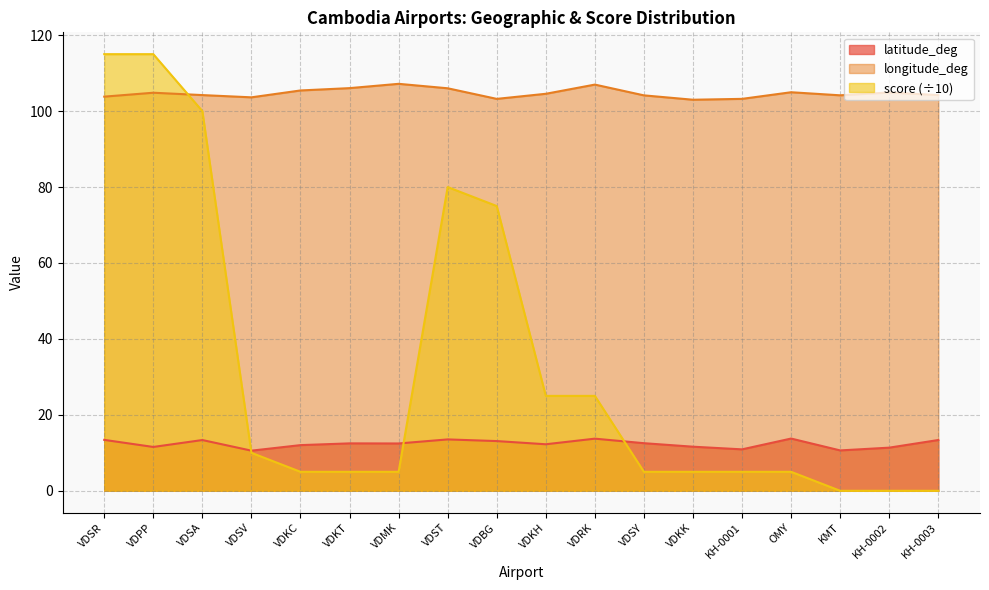

Reading left to right, transcribe all the data shown in this chart.

latitude_deg: VDSR=13.4	VDPP=11.5	VDSA=13.4	VDSV=10.6	VDKC=12.0	VDKT=12.5	VDMK=12.5	VDST=13.5	VDBG=13.1	VDKH=12.3	VDRK=13.7	VDSY=12.5	VDKK=11.6	KH-0001=10.9	OMY=13.8	KMT=10.6	KH-0002=11.4	KH-0003=13.4
longitude_deg: VDSR=103.8	VDPP=104.8	VDSA=104.2	VDSV=103.6	VDKC=105.4	VDKT=106.1	VDMK=107.2	VDST=106.0	VDBG=103.2	VDKH=104.6	VDRK=107.0	VDSY=104.1	VDKK=103.0	KH-0001=103.2	OMY=105.0	KMT=104.2	KH-0002=104.9	KH-0003=104.2
score: VDSR=115.0	VDPP=115.0	VDSA=100.0	VDSV=10.0	VDKC=5.0	VDKT=5.0	VDMK=5.0	VDST=80.0	VDBG=75.0	VDKH=25.0	VDRK=25.0	VDSY=5.0	VDKK=5.0	KH-0001=5.0	OMY=5.0	KMT=0.0	KH-0002=0.0	KH-0003=0.0